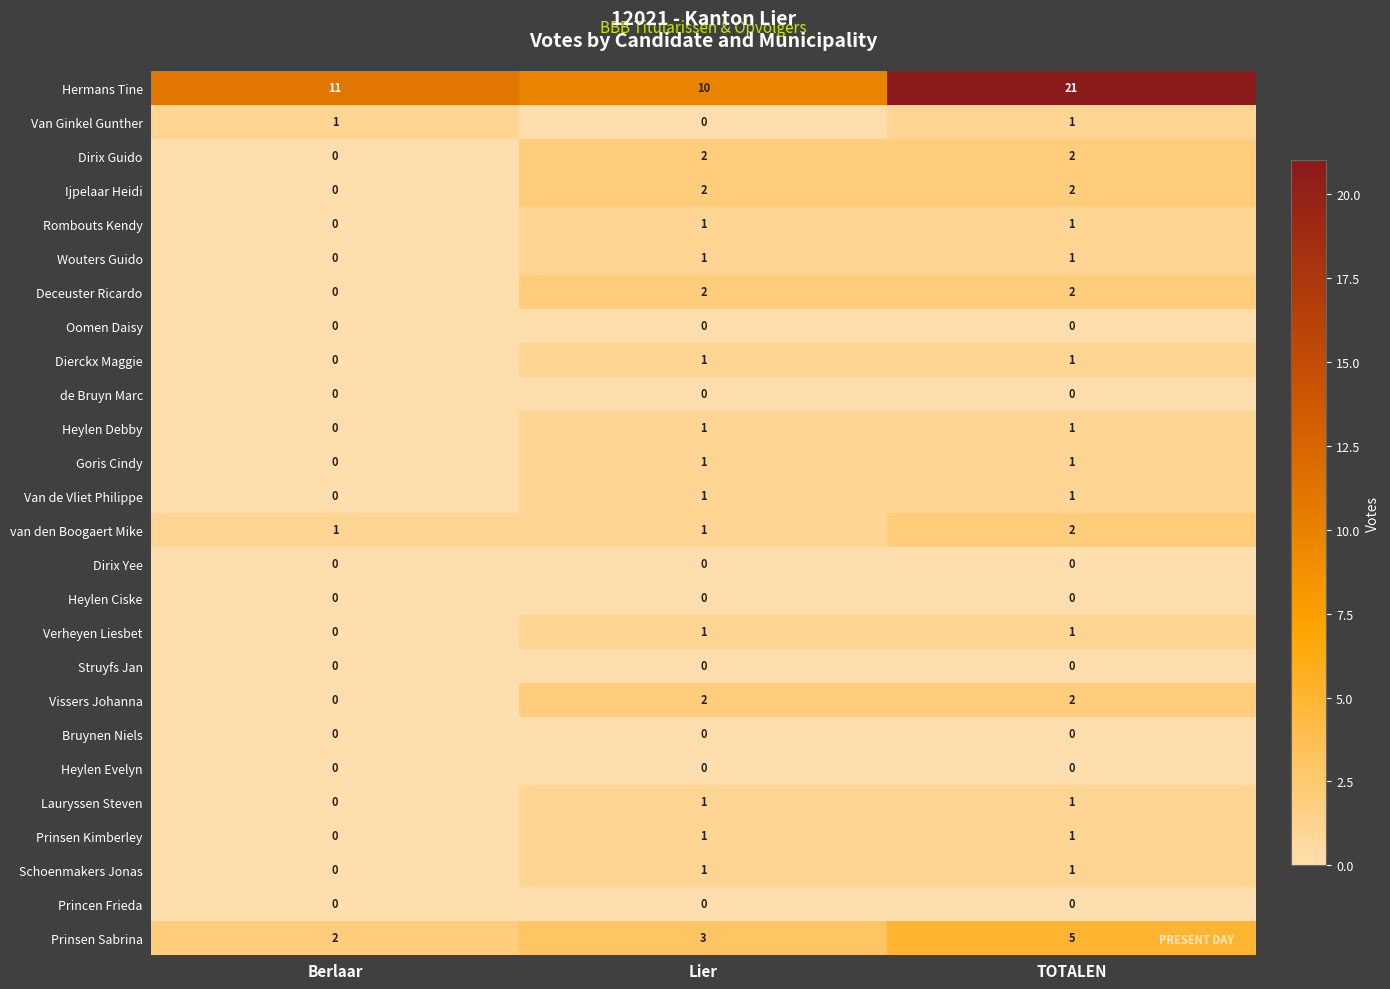

What is the difference between the highest and lowest values at Berlaar?

11